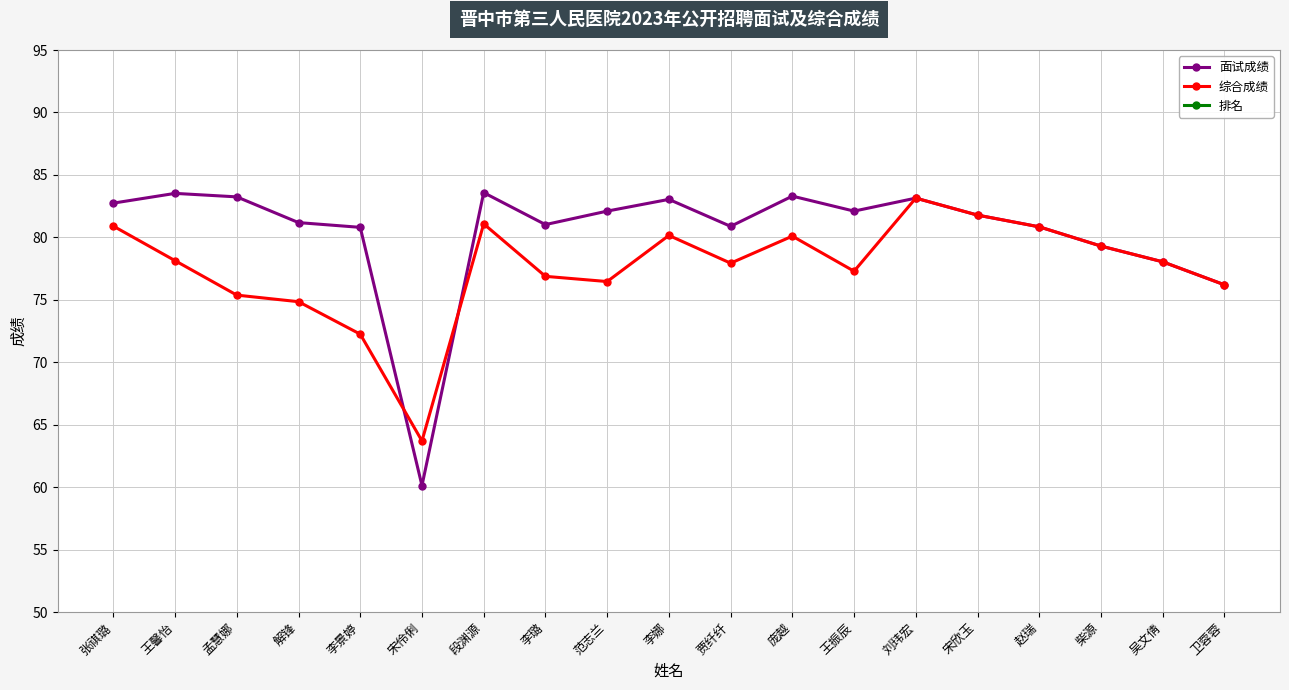

Which category has the highest value in the 综合成绩 series?

刘玮宏